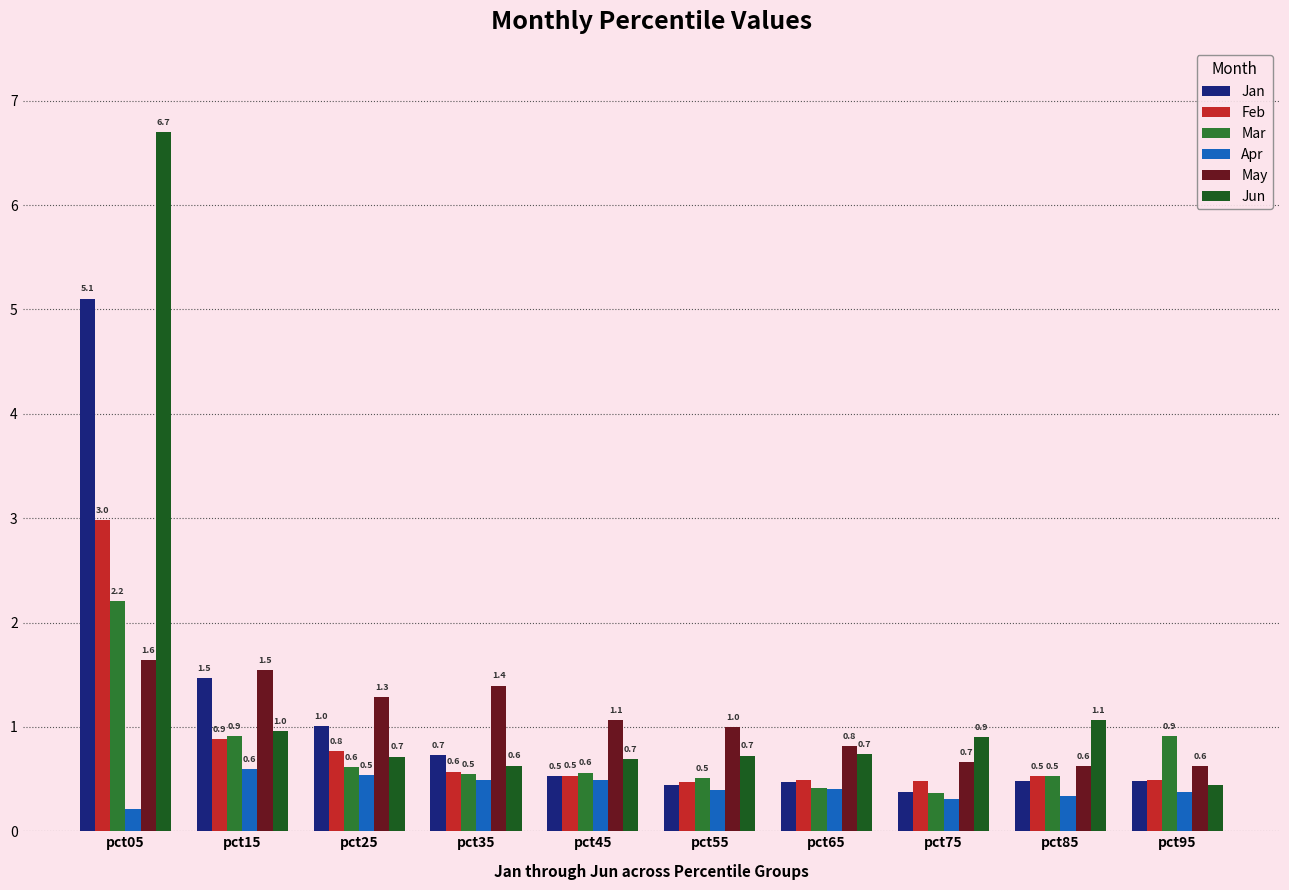

What is the spread (max minus min) of values at pct55?

0.6